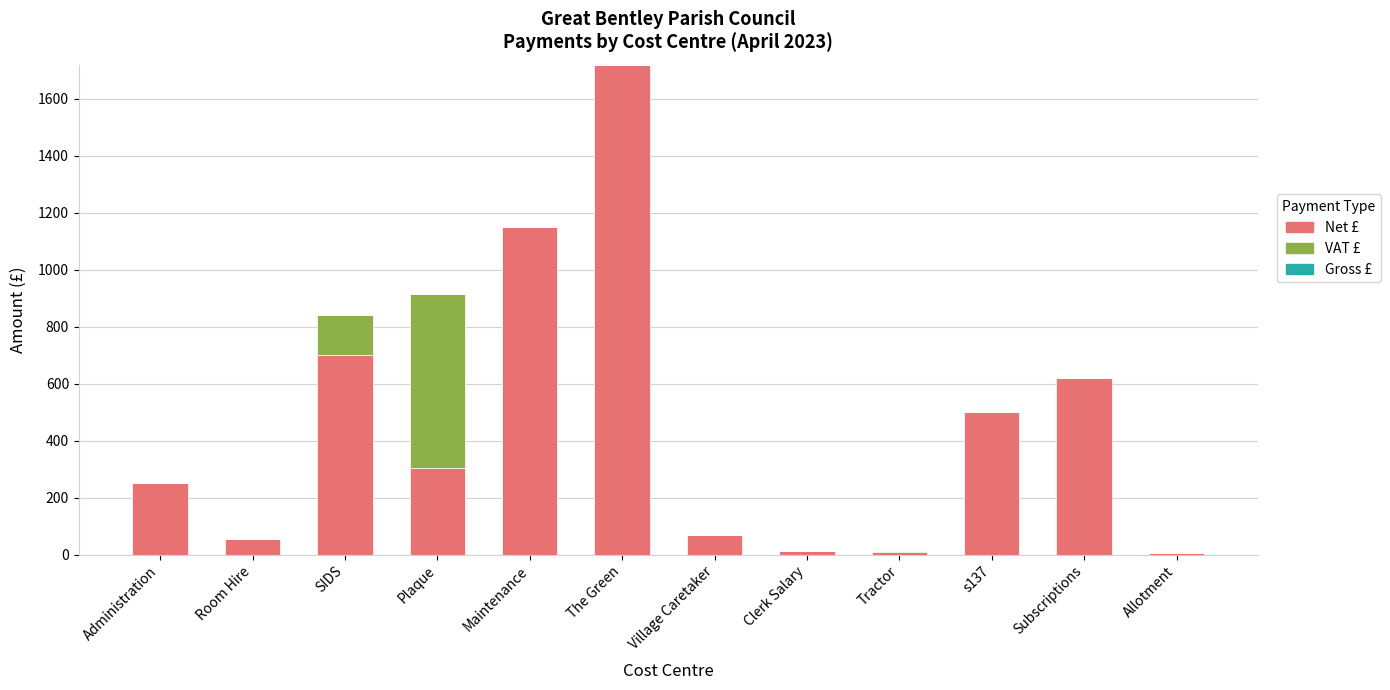

At which category is the sum across all series the highest?

The Green